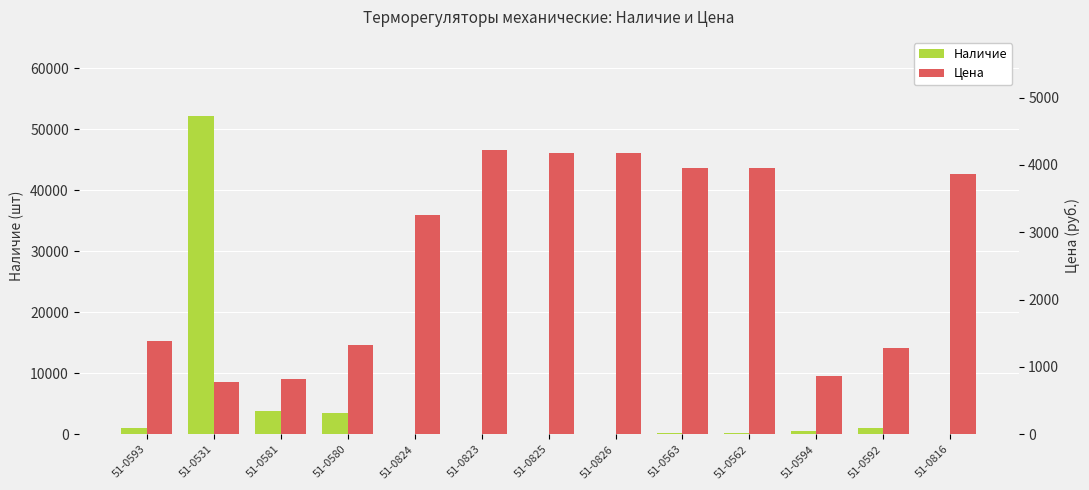

What is the value of the Цена bar at the 11th from the left?

870.0